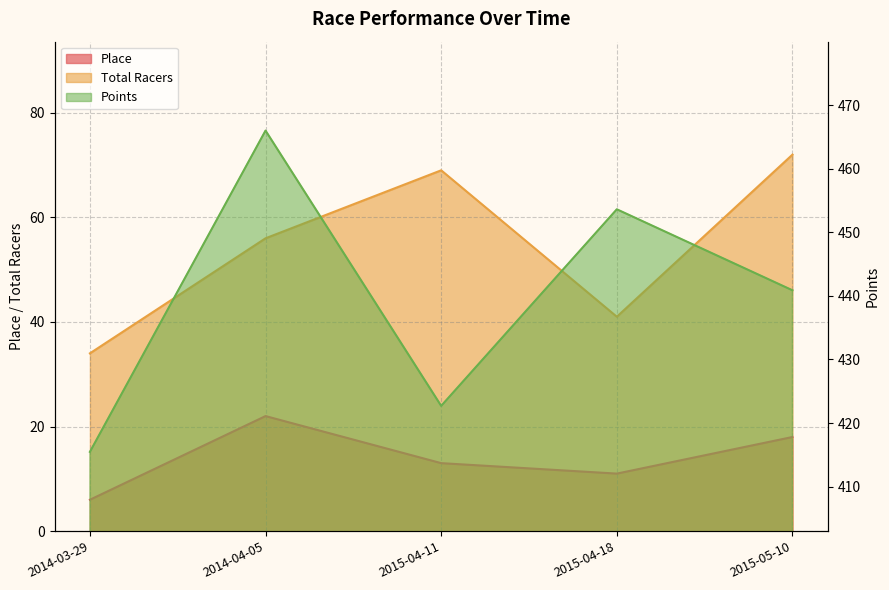

True or false: Points and Place cross at least once.

False